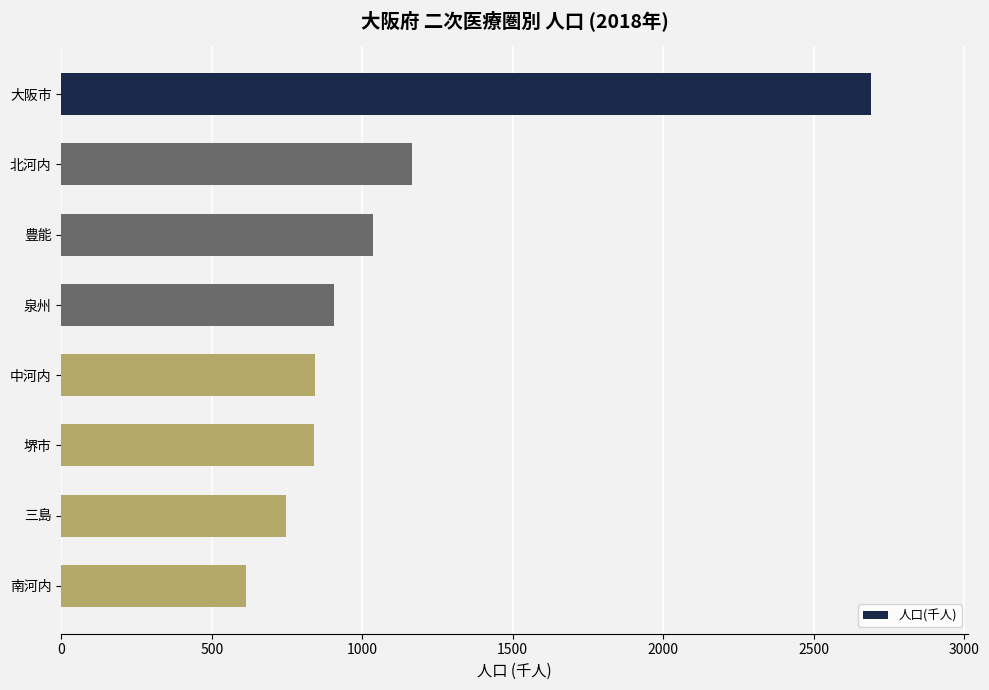

Between 中河内 and 大阪市, which is larger?

大阪市